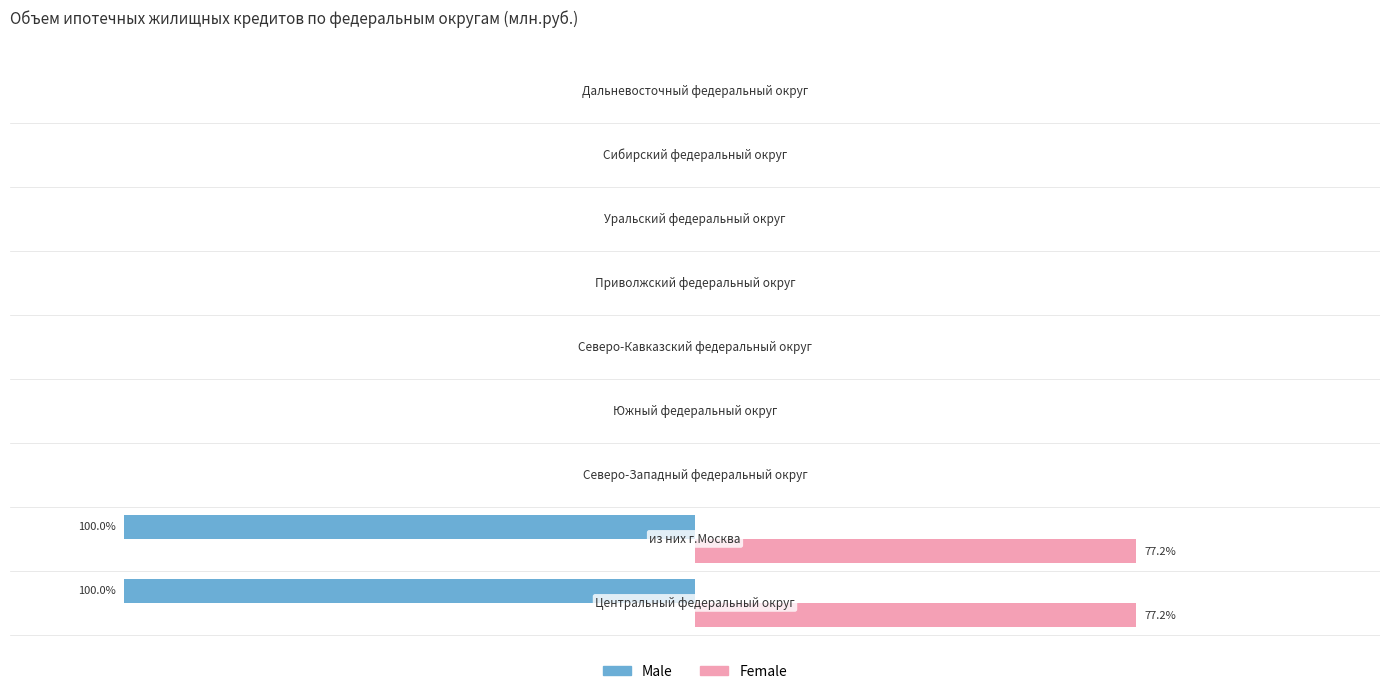

What are all the series names shown in the legend?

Male, Female